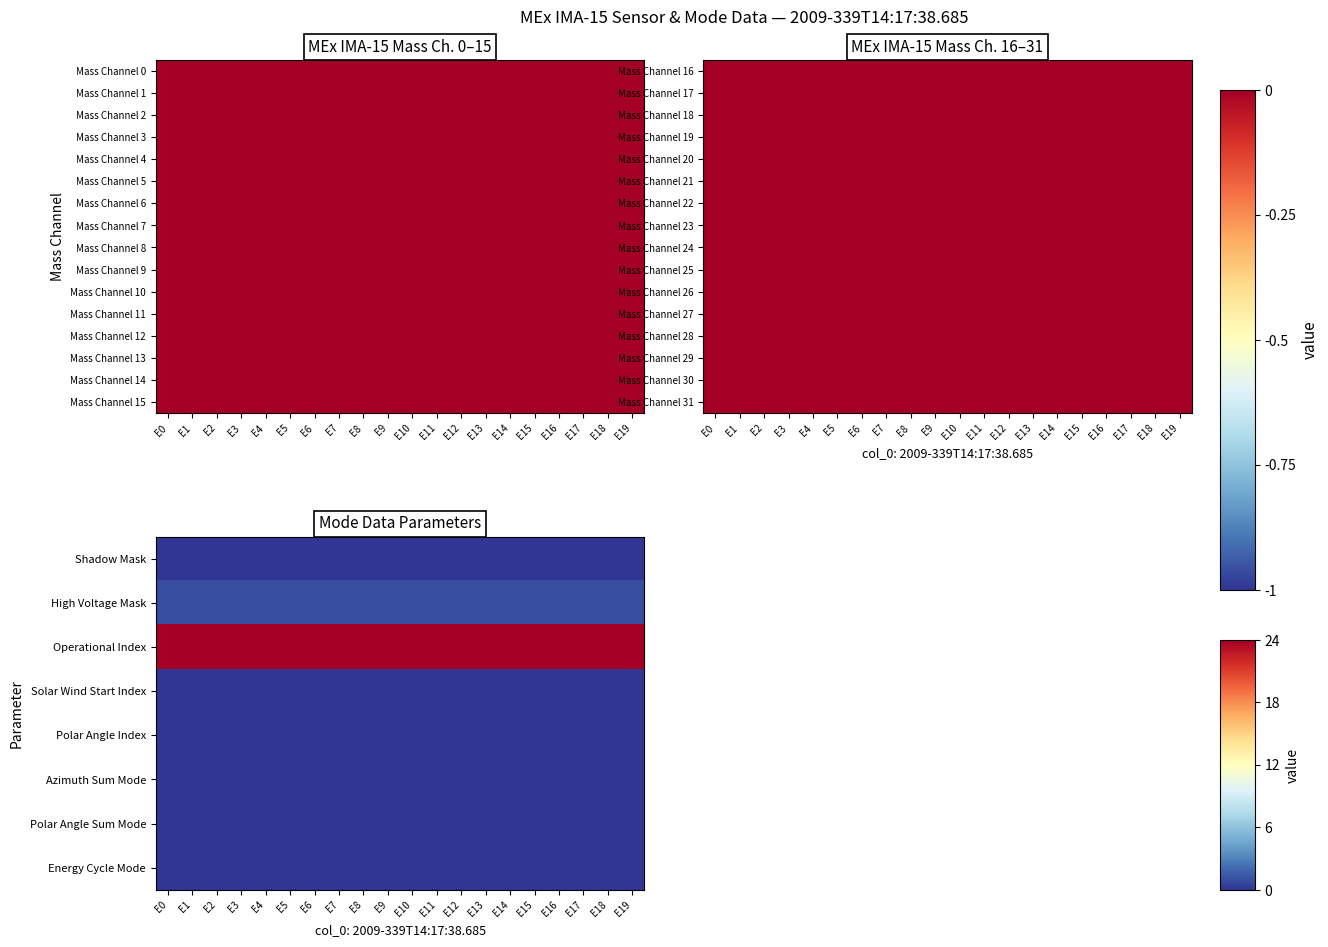

Read the Operational Index value at E11.

24